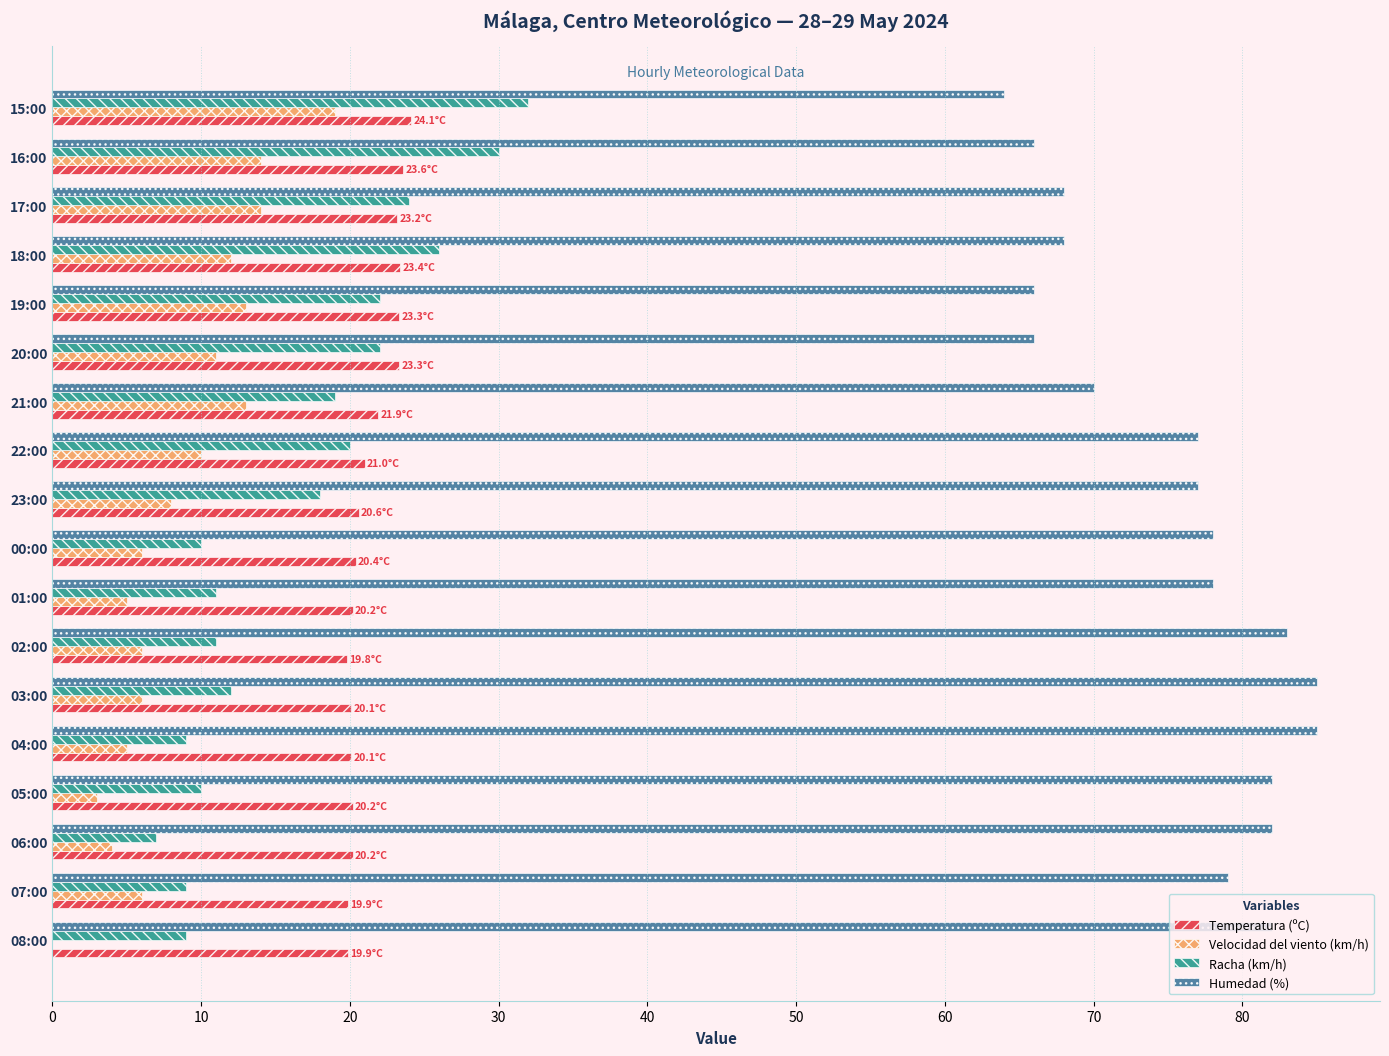

What is the sum of all Temperatura (ºC) values?

385.2